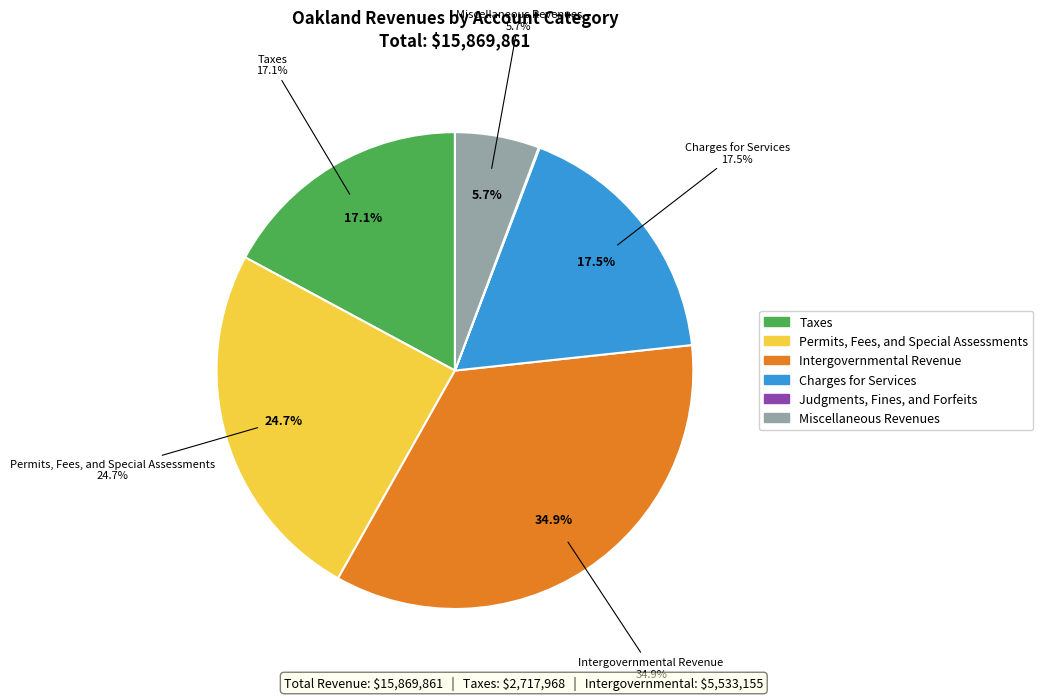

Is the sum of Taxes and Permits, Fees, and Special Assessments greater than half?

No